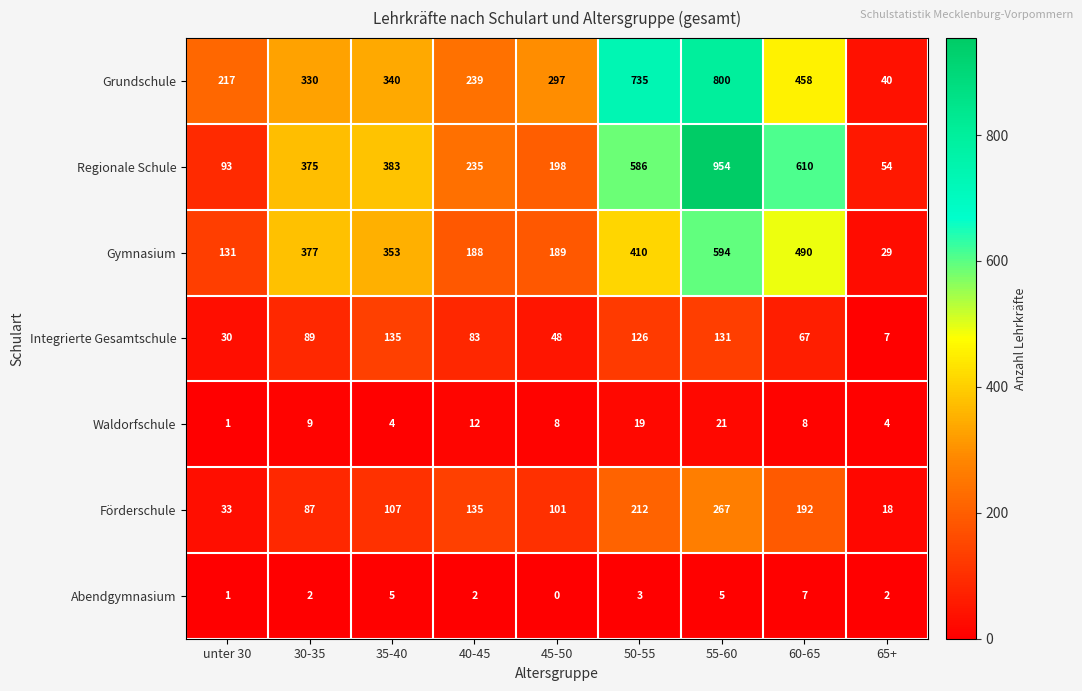

At 65+, list the series in order from largest to smallest.

Regionale Schule, Grundschule, Gymnasium, Förderschule, Integrierte Gesamtschule, Waldorfschule, Abendgymnasium